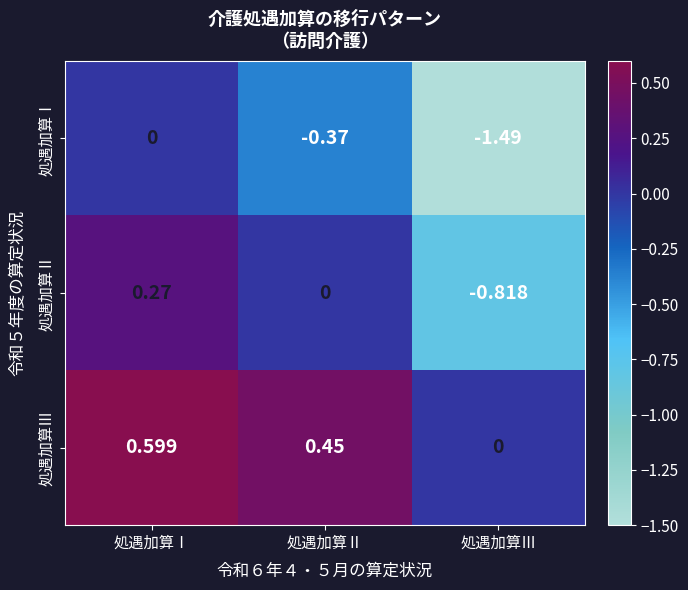

At which category does the chart reach its peak across all series?

処遇加算Ⅰ